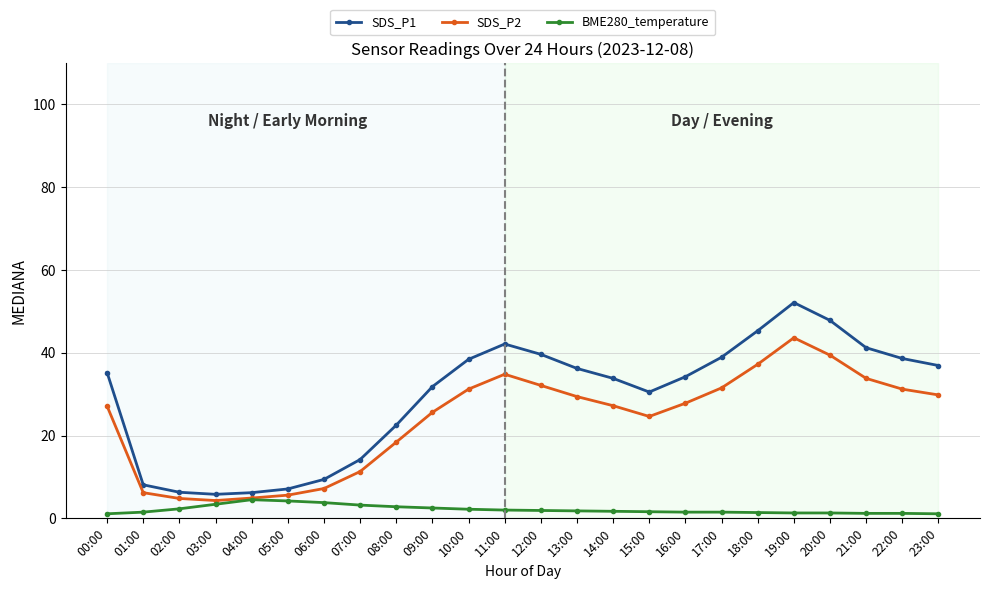

Is it true that SDS_P1 equals 45.3 at 18:00?

True